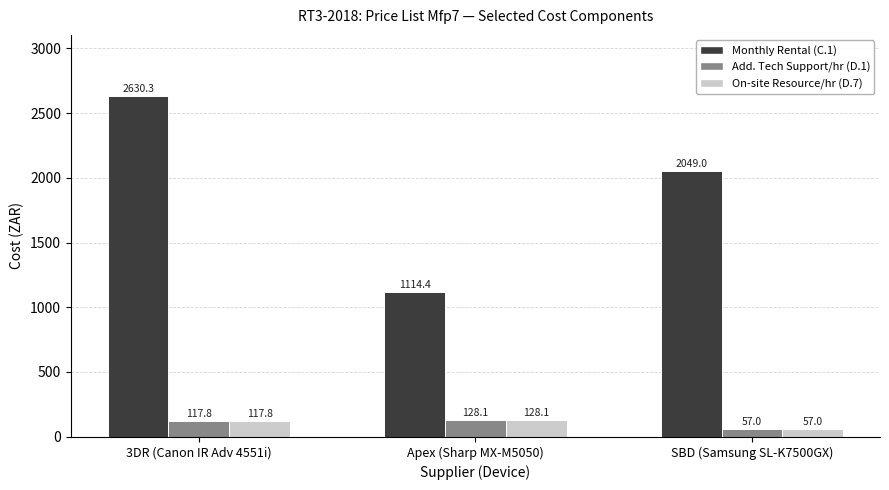

What is the difference between the highest and lowest values at 3DR (Canon IR Adv 4551i)?

2512.5